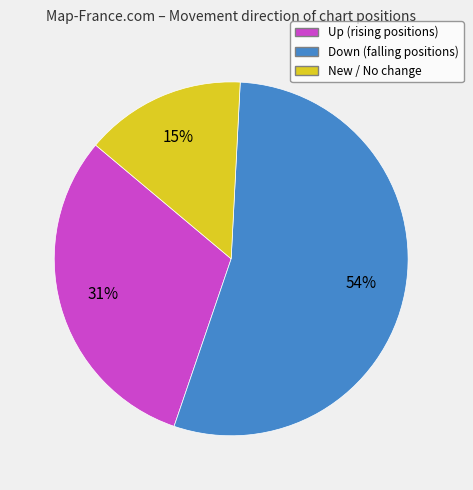

To the nearest percent, what is the average slice percentage?

33%